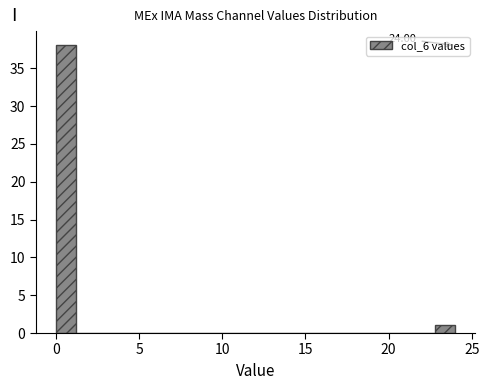

Around what value on the x-axis is the tallest bar? Give the approximate position of its centre, as read against the axis.

0.5